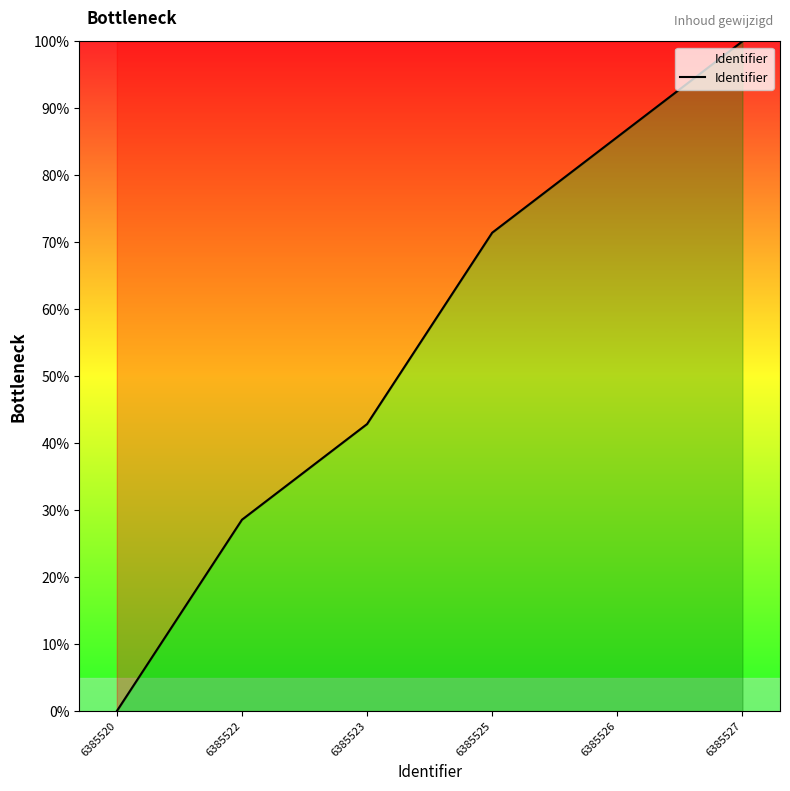

True or false: the data shows 49.5 at 6385522.

False